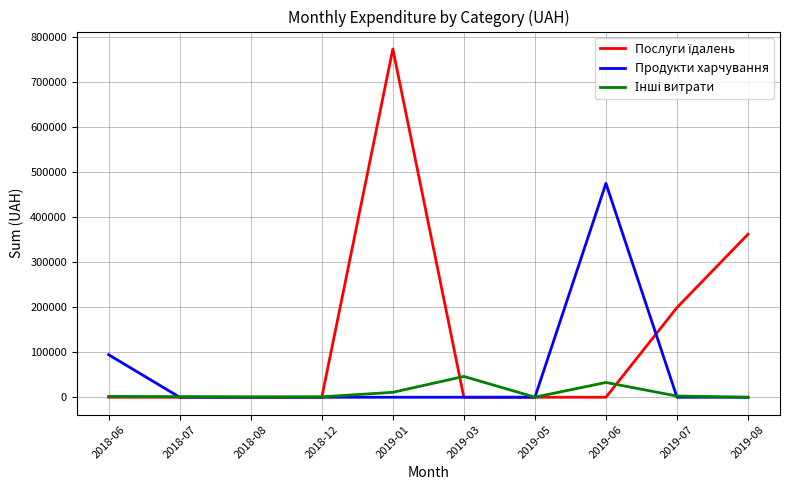

At which category is the sum across all series the highest?

2019-01